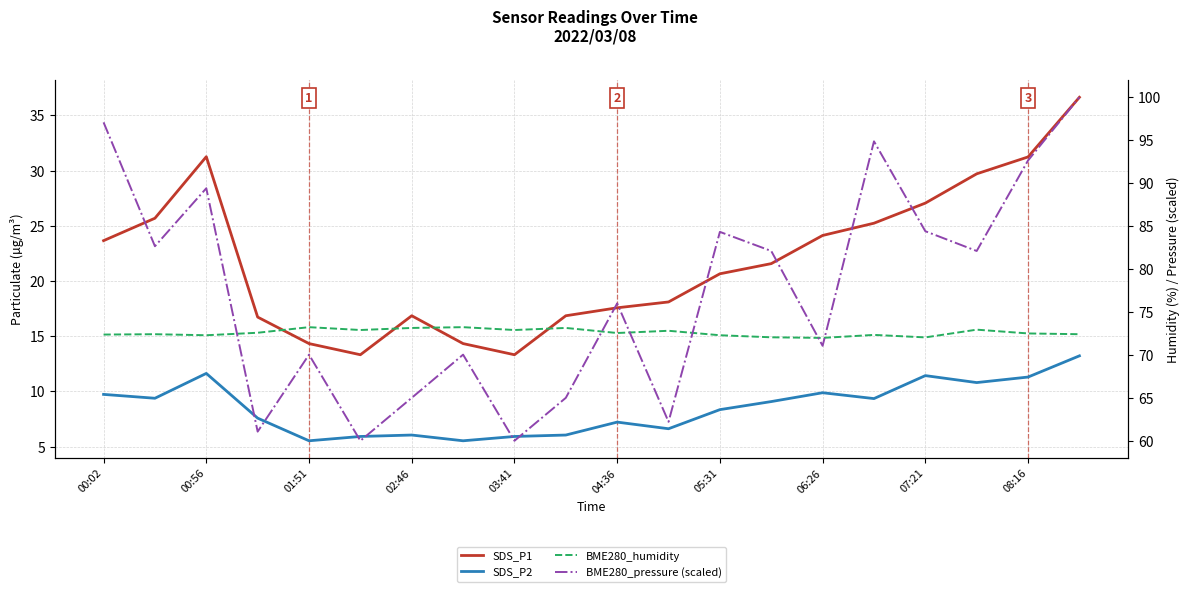

True or false: SDS_P1 and BME280_humidity cross at least once.

False